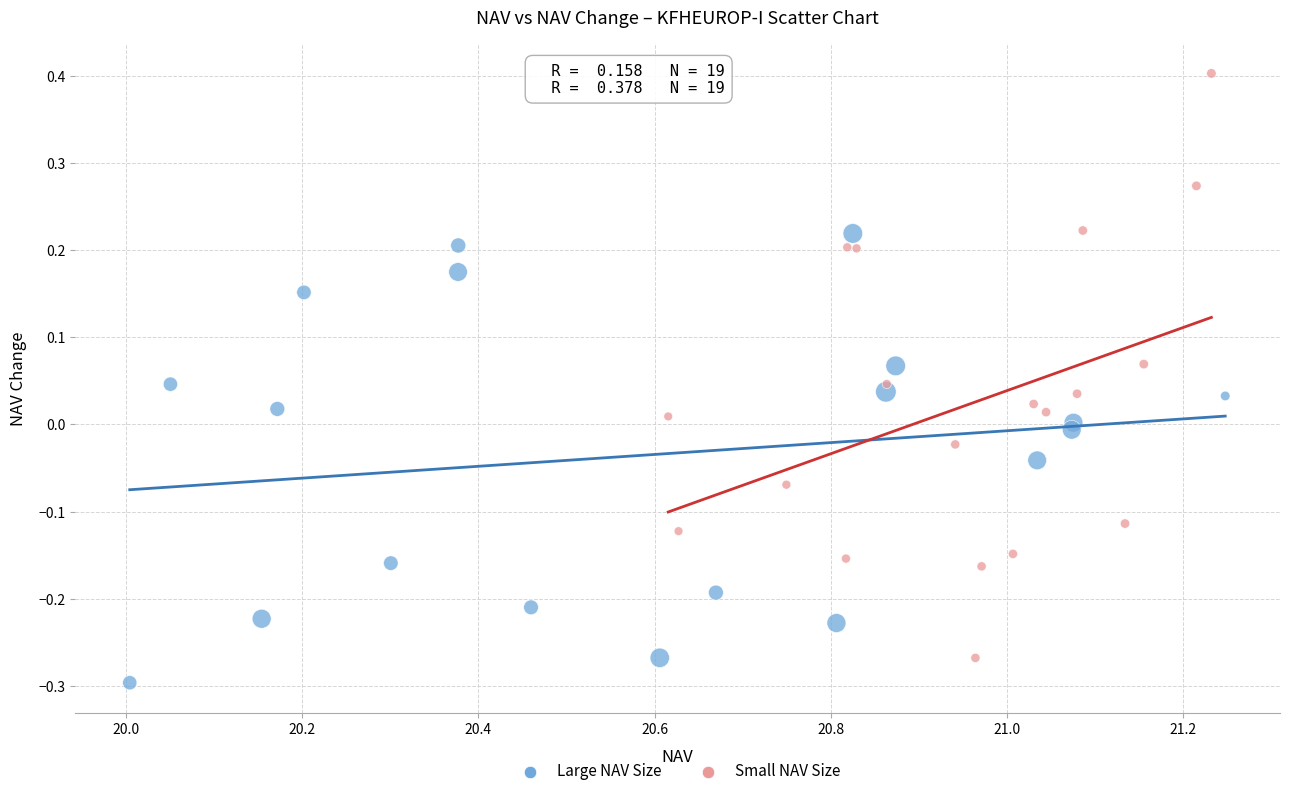

Which series contains the highest Y value?

Small NAV Size